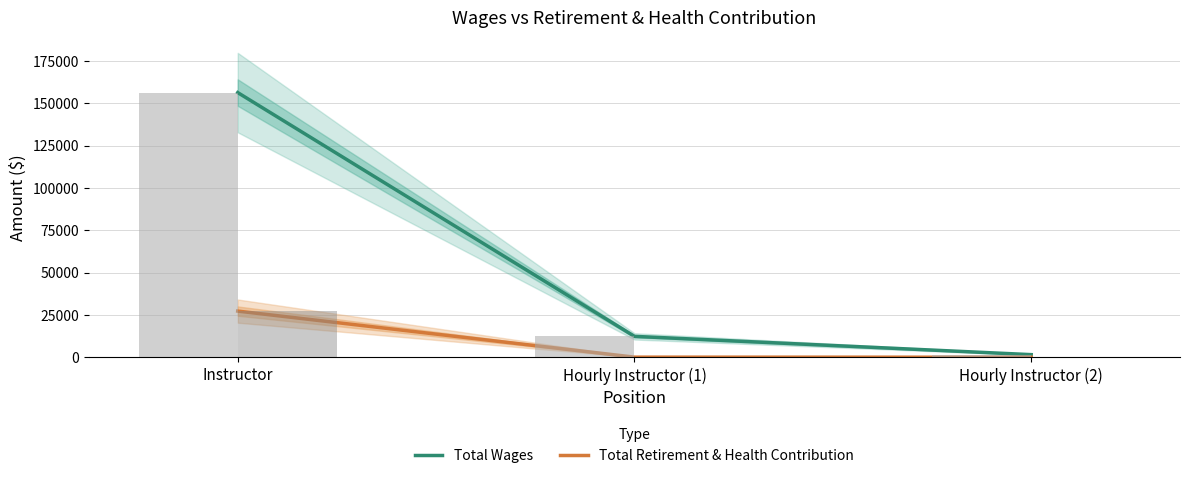

What is the sum of all Total Wages values?

170347